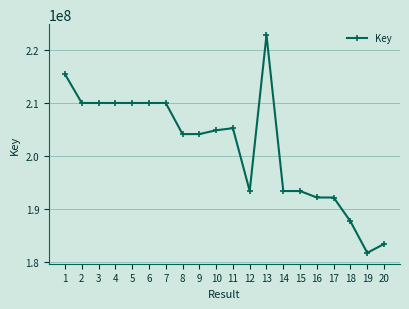

Read the value at 11, to the nearest 50.

205194800